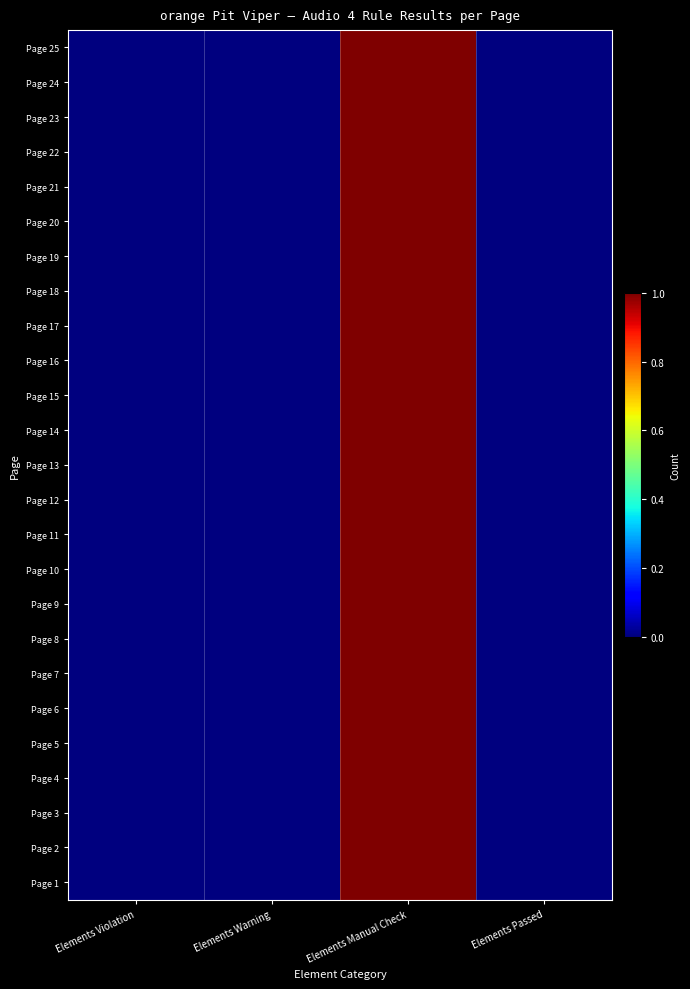

Which category has the highest value across all series?

Elements Manual Check